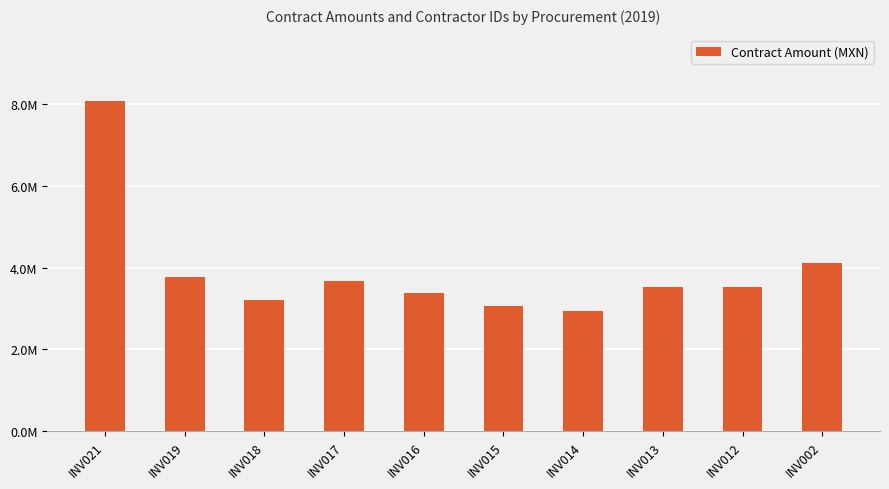

Are the bars horizontal?

No